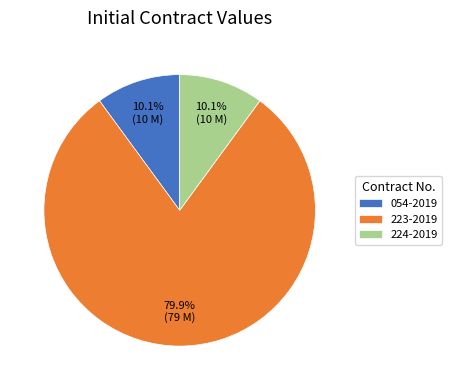

Is the sum of 223-2019 and 054-2019 greater than half?

Yes